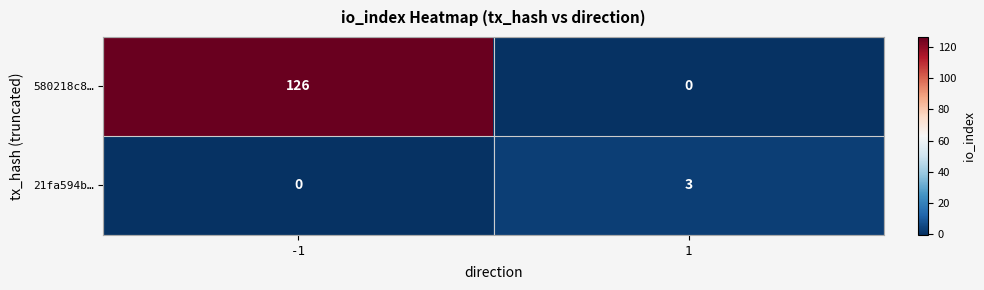

The value of 21fa594b… at 1 is 3. True or false?

True